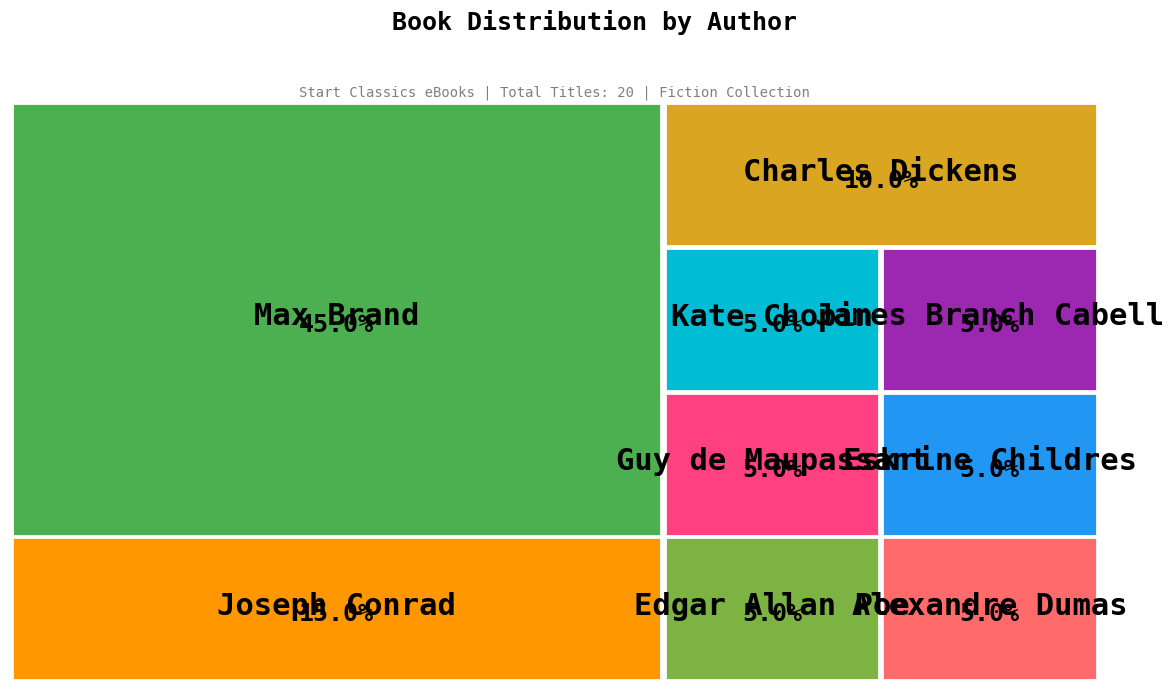

What is the smallest slice in the pie chart?

Eskrine Childres